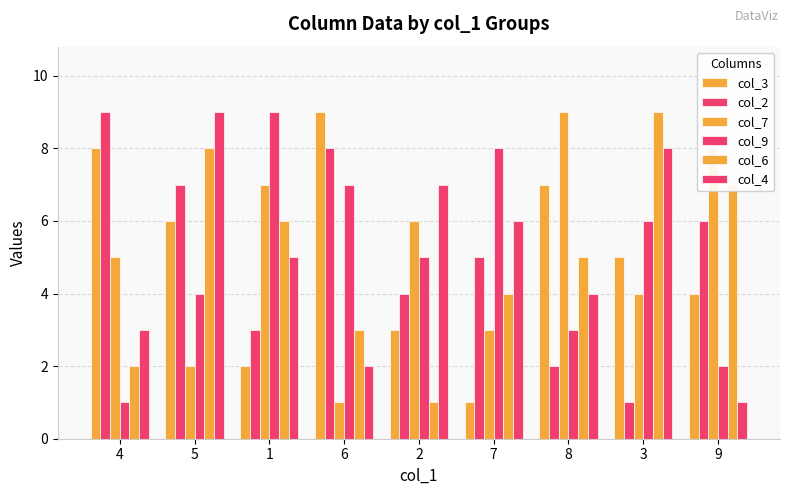

The col_9 series shows 2 at 9. True or false?

True